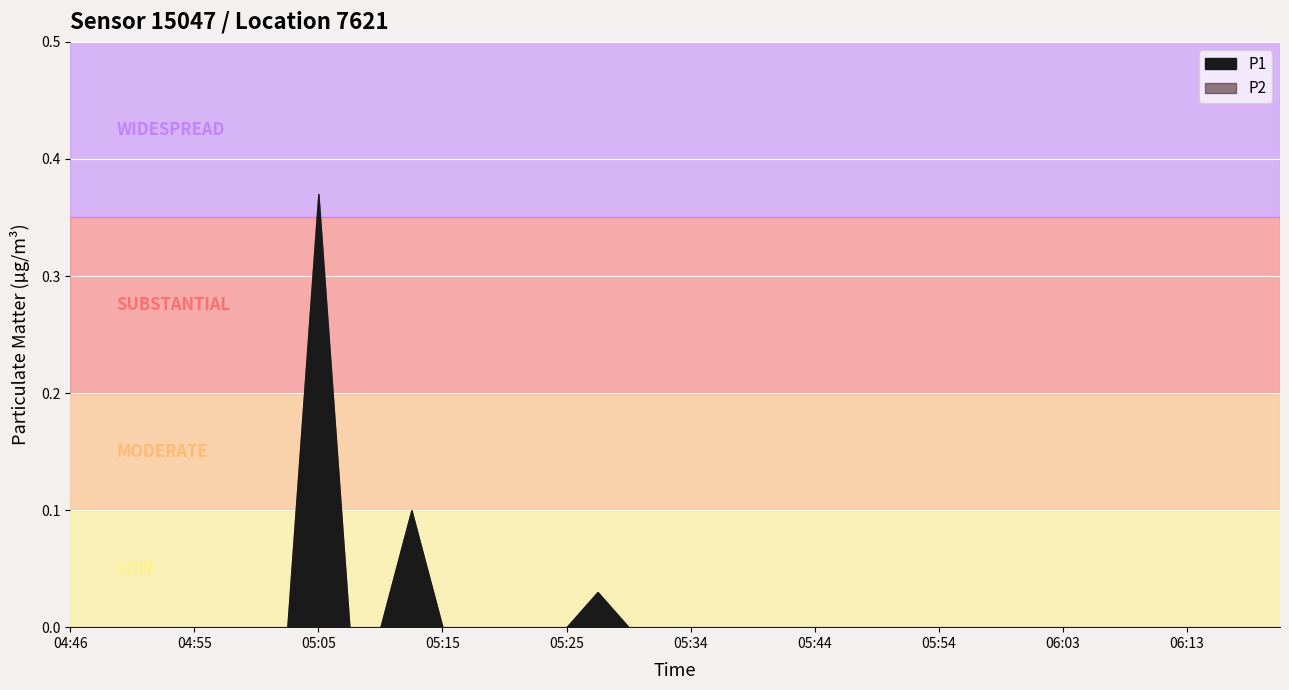

What is the difference between the maximum and minimum values in the P1 series?

0.4